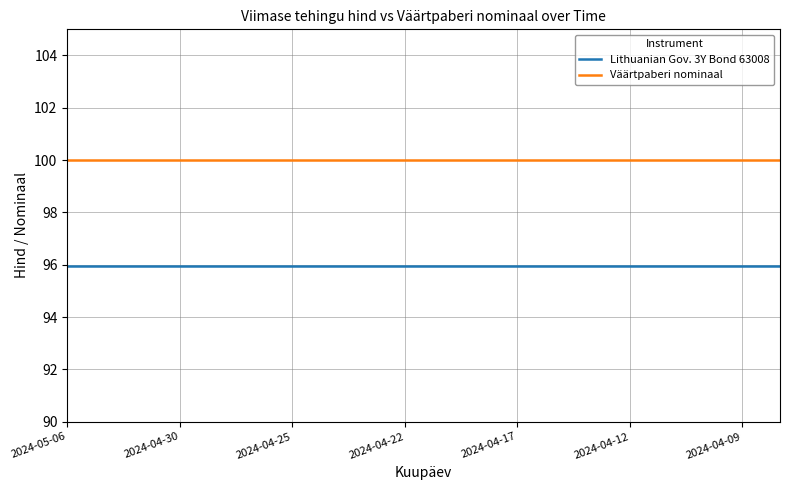

True or false: Lithuanian Gov. 3Y Bond 63008 and Väärtpaberi nominaal cross at least once.

False